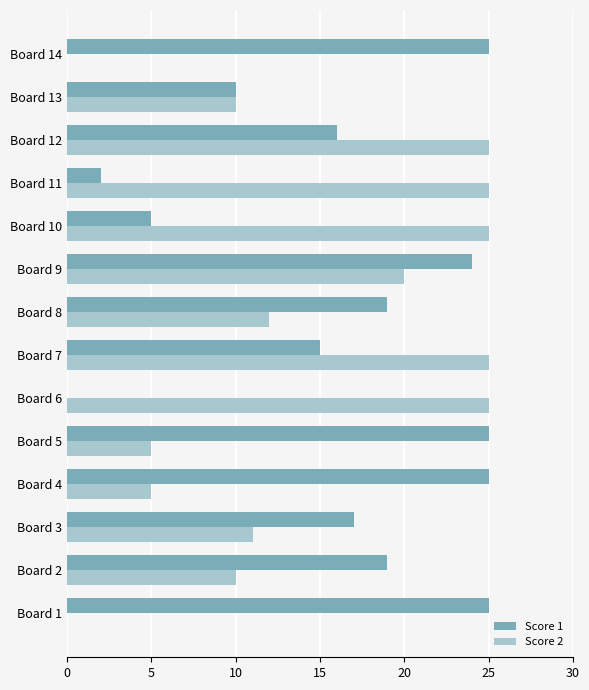

True or false: Score 1 has a value of 25 at Board 1.

True